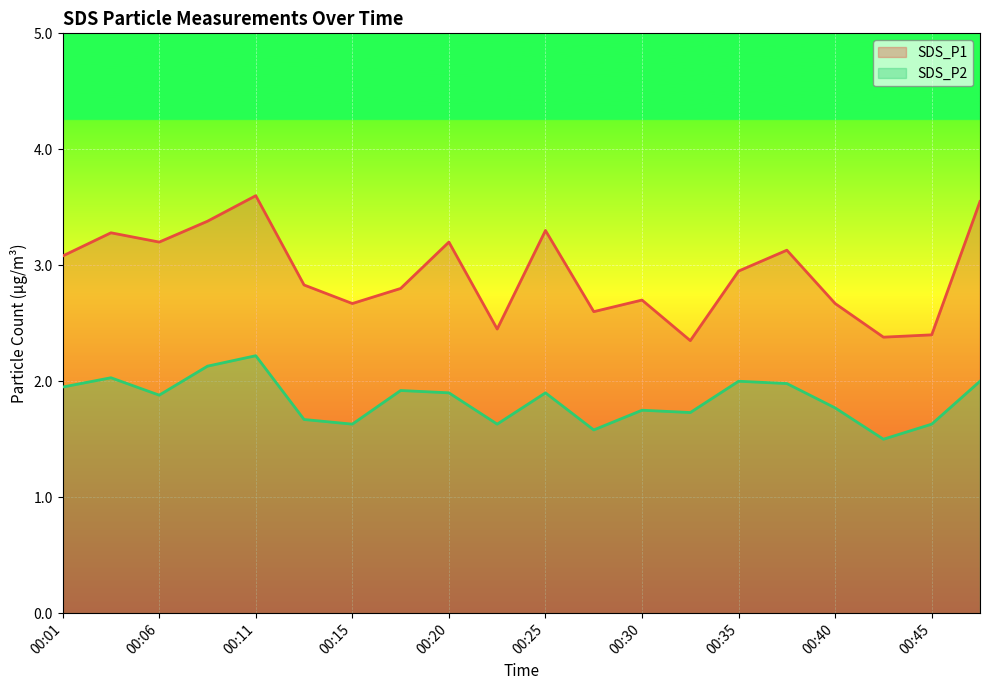

Reading left to right, list all the values displayed in this chart.

SDS_P1: 00:01=3.1	00:03=3.3	00:06=3.2	00:08=3.4	00:11=3.6	00:13=2.8	00:15=2.7	00:18=2.8	00:20=3.2	00:23=2.5	00:25=3.3	00:28=2.6	00:30=2.7	00:32=2.4	00:35=3.0	00:37=3.1	00:40=2.7	00:42=2.4	00:45=2.4	00:47=3.5
SDS_P2: 00:01=1.9	00:03=2.0	00:06=1.9	00:08=2.1	00:11=2.2	00:13=1.7	00:15=1.6	00:18=1.9	00:20=1.9	00:23=1.6	00:25=1.9	00:28=1.6	00:30=1.8	00:32=1.7	00:35=2.0	00:37=2.0	00:40=1.8	00:42=1.5	00:45=1.6	00:47=2.0